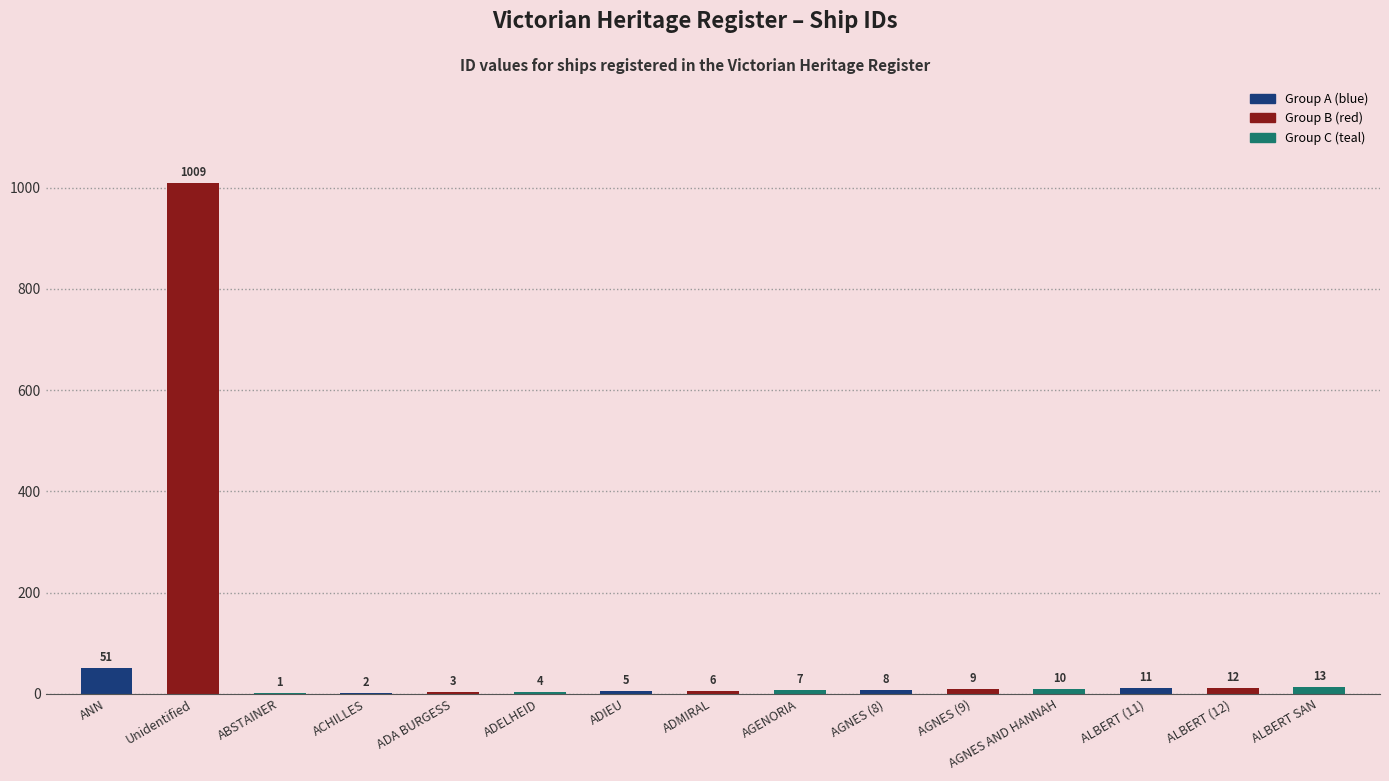

What is the sum of the values at Unidentified and ADMIRAL?

1015